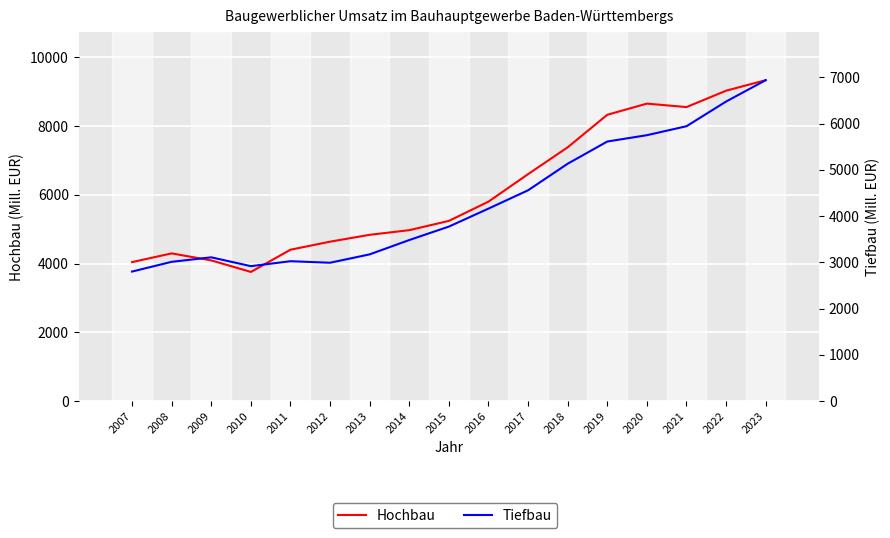

Where is Tiefbau nearest to the value 4870?

2018